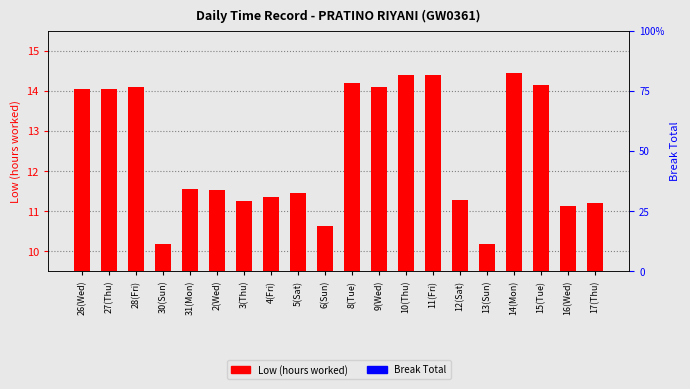

Reading right to left, extract all data points from this chart.

Low (hours worked): 17(Thu)=11.2	16(Wed)=11.1	15(Tue)=14.1	14(Mon)=14.4	13(Sun)=10.2	12(Sat)=11.3	11(Fri)=14.4	10(Thu)=14.4	9(Wed)=14.1	8(Tue)=14.2	6(Sun)=10.6	5(Sat)=11.5	4(Fri)=11.3	3(Thu)=11.3	2(Wed)=11.5	31(Mon)=11.6	30(Sun)=10.2	28(Fri)=14.1	27(Thu)=14.1	26(Wed)=14.1
Break Total: 17(Thu)=0.0	16(Wed)=0.0	15(Tue)=0.0	14(Mon)=0.0	13(Sun)=0.0	12(Sat)=0.0	11(Fri)=0.0	10(Thu)=0.0	9(Wed)=0.0	8(Tue)=0.0	6(Sun)=0.0	5(Sat)=0.0	4(Fri)=0.0	3(Thu)=0.0	2(Wed)=0.0	31(Mon)=0.0	30(Sun)=0.0	28(Fri)=0.0	27(Thu)=0.0	26(Wed)=0.0